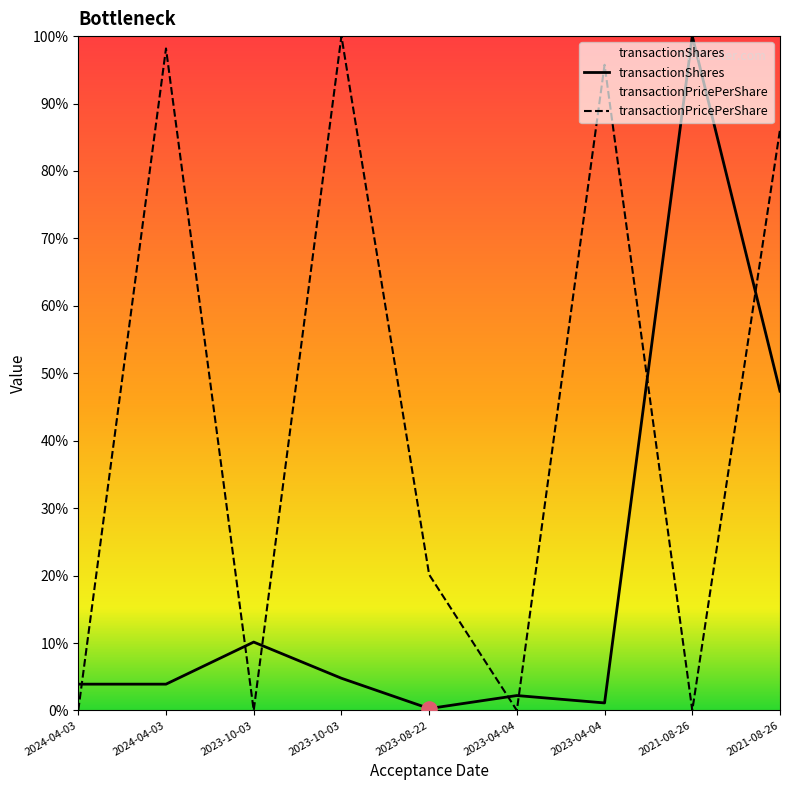

At how many categories does at least one series exceed 45?

5